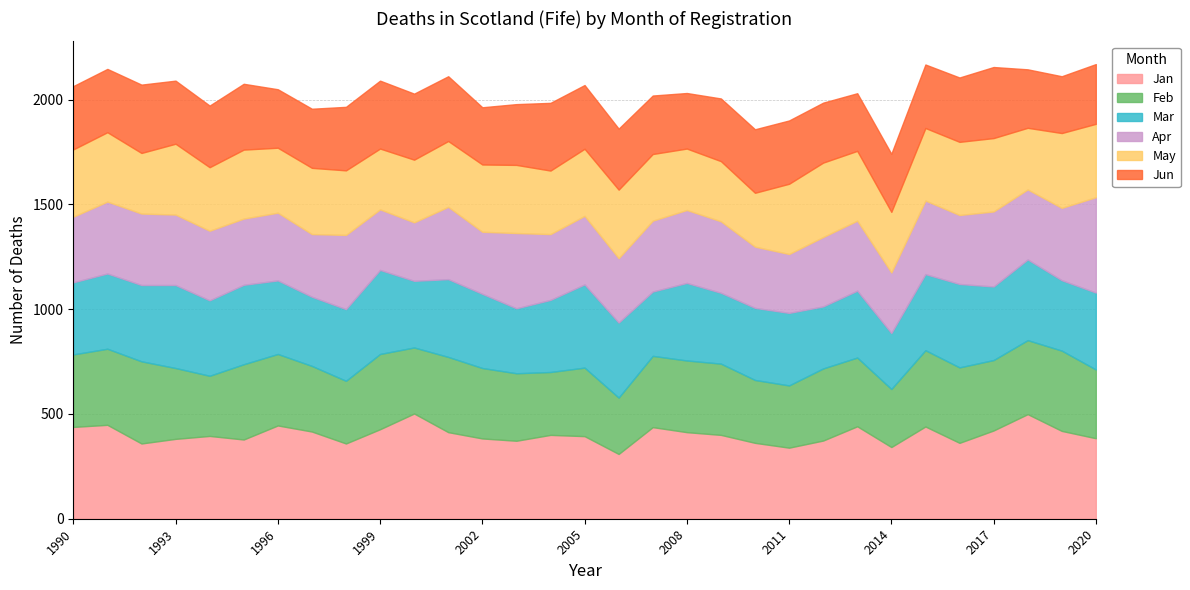

How many interior local peaks does the May series have?

9